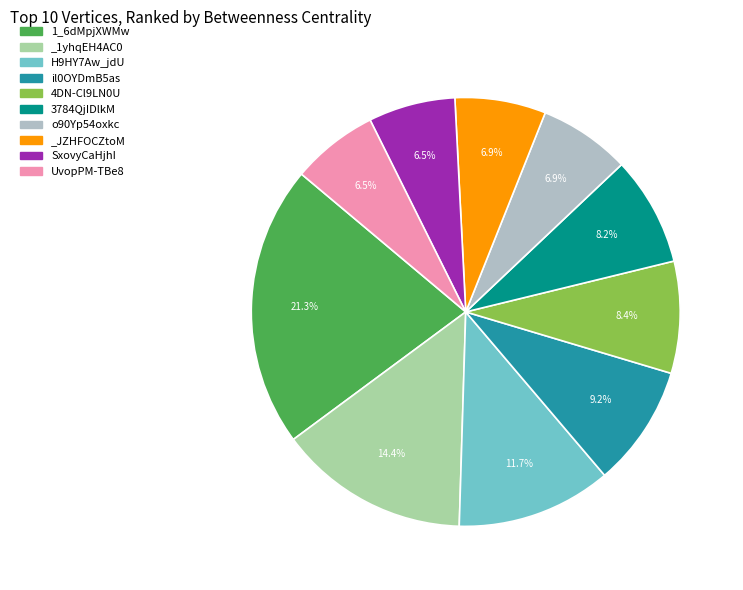

To the nearest percent, what is the difference between the largest and smallest slice percentages?

15%